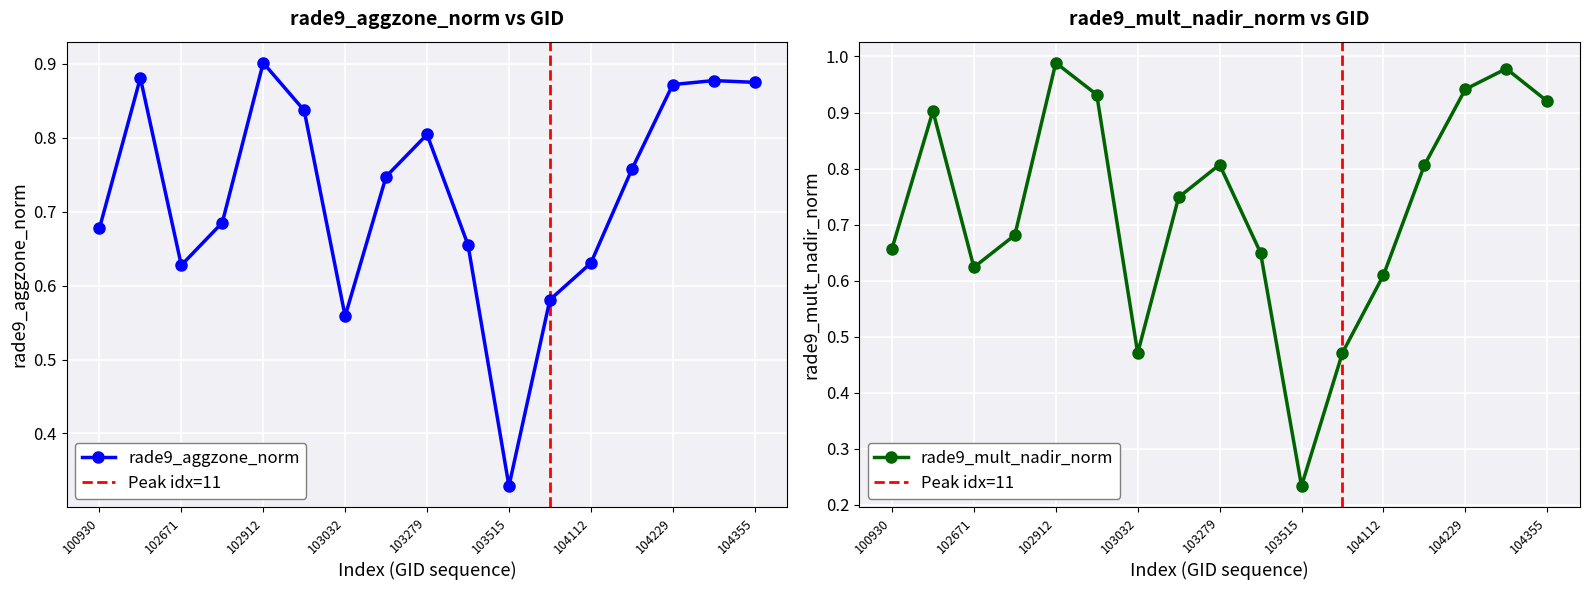

What is the sum of all rade9_aggzone_norm values?

12.3